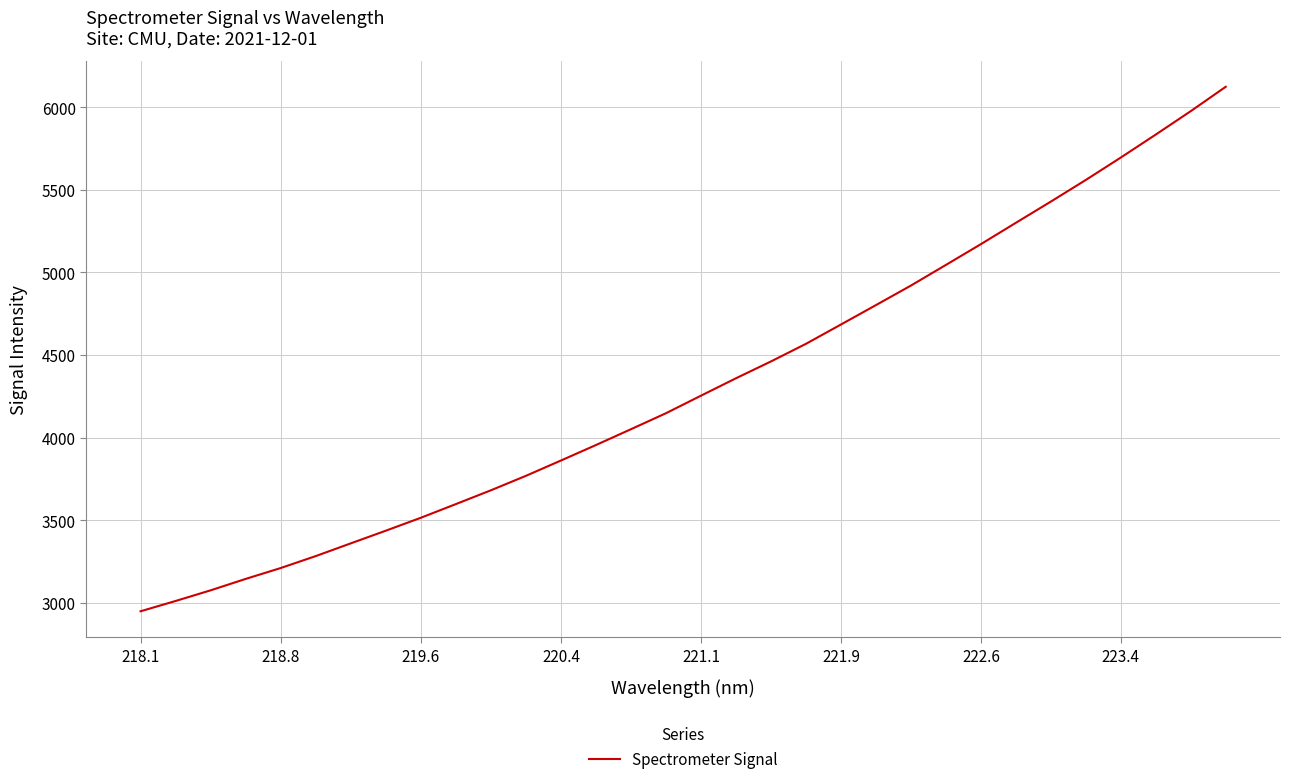

What is the smallest value displayed?

2947.6